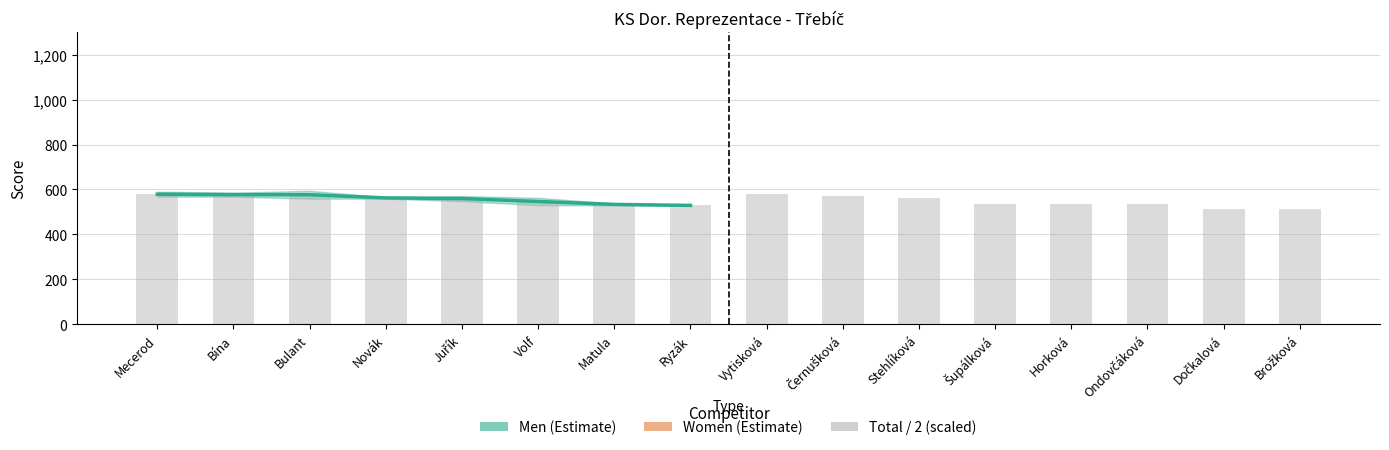

Reading left to right, extract all data points from this chart.

579.0	577.0	576.5	562.5	559.5	546.5	533.5	529.0	580.5	573.0	561.0	537.0	535.5	534.5	512.0	511.5